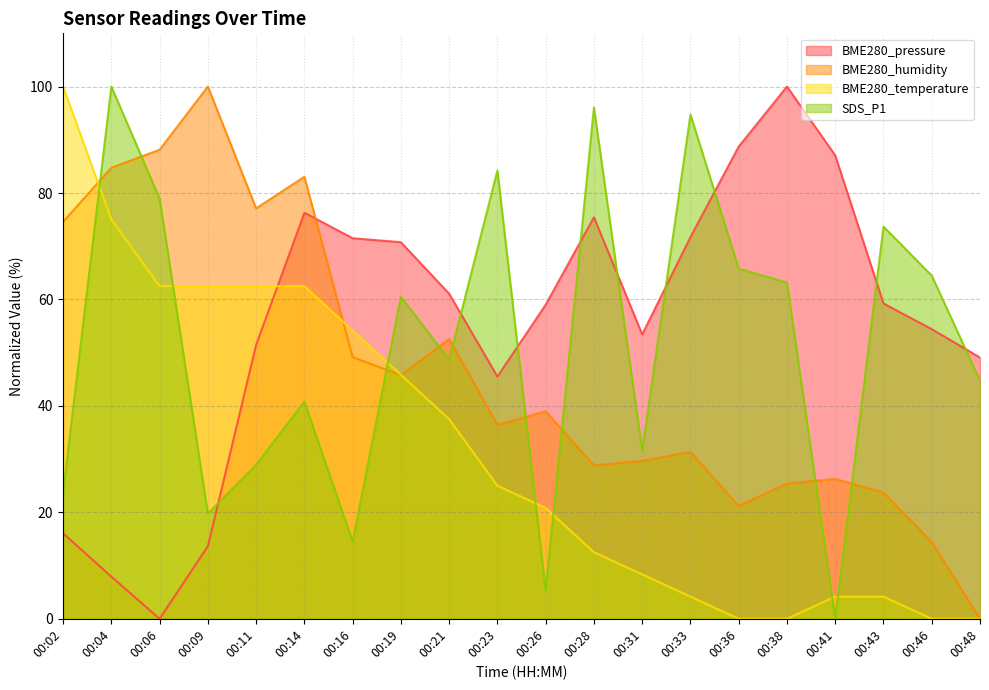

Where do BME280_pressure and BME280_temperature first cross each other?

00:11 and 00:14